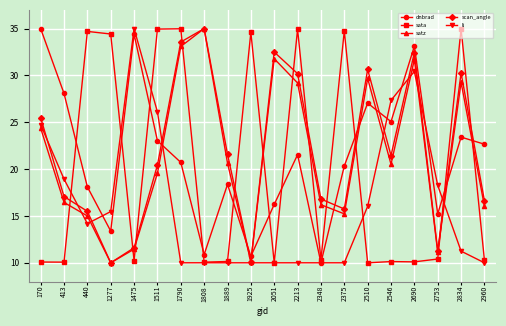

How many lines are shown in the chart?

5